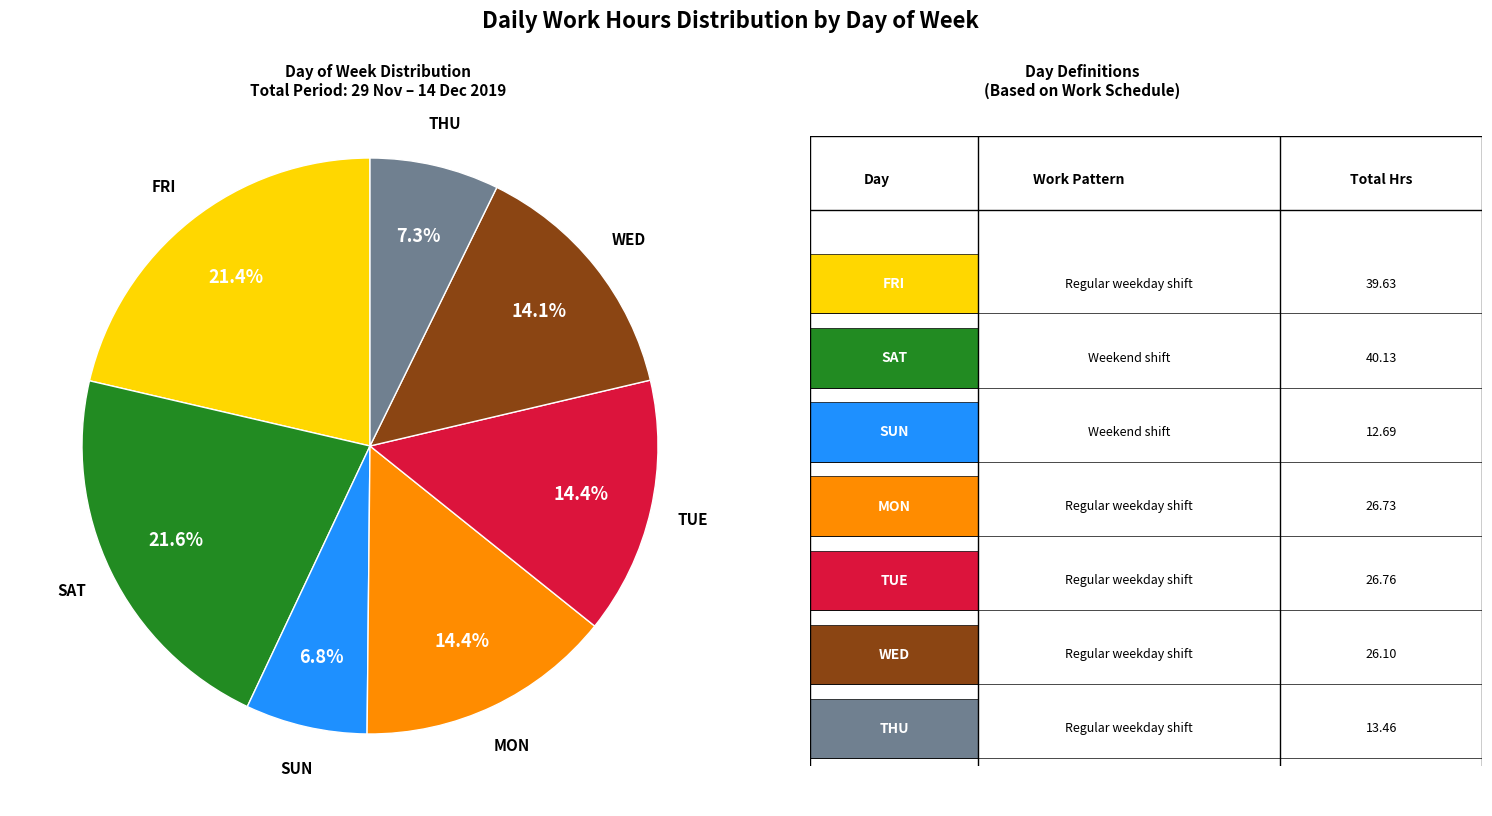

Is there any slice that represents more than half of the pie?

No